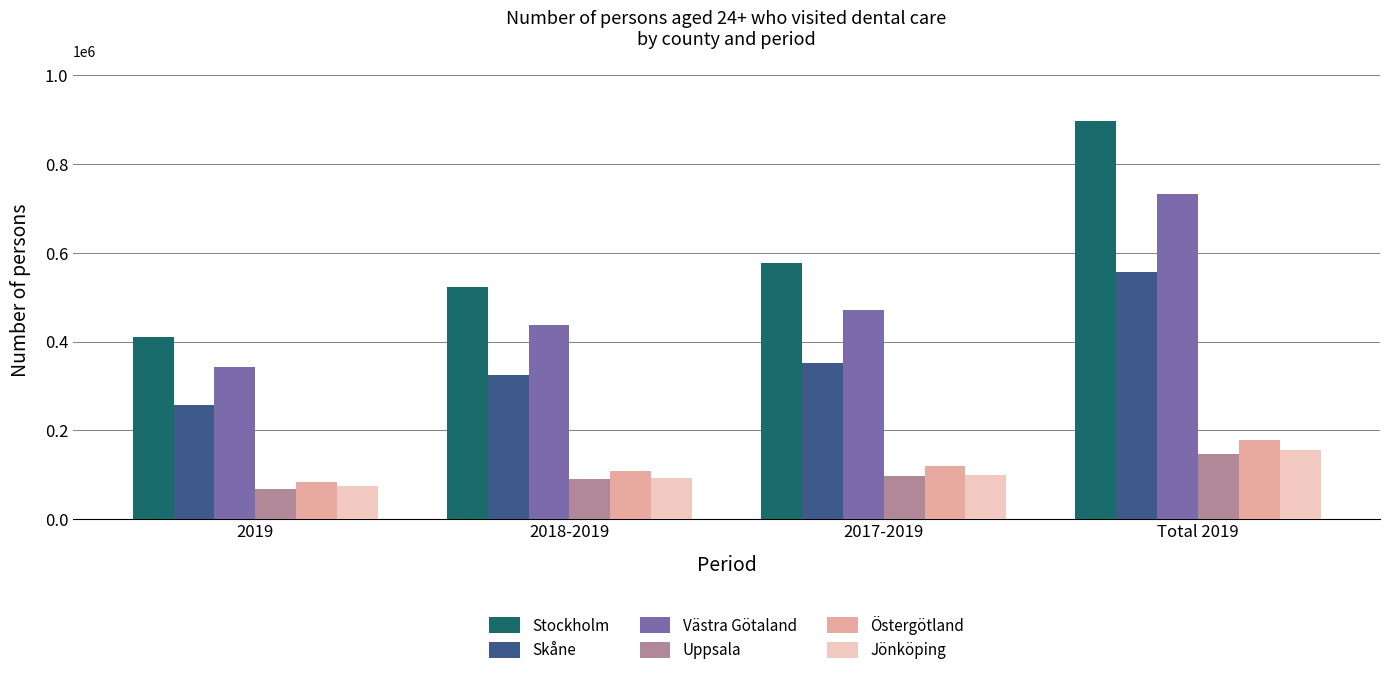

What is the average value of the Östergötland series?

122508